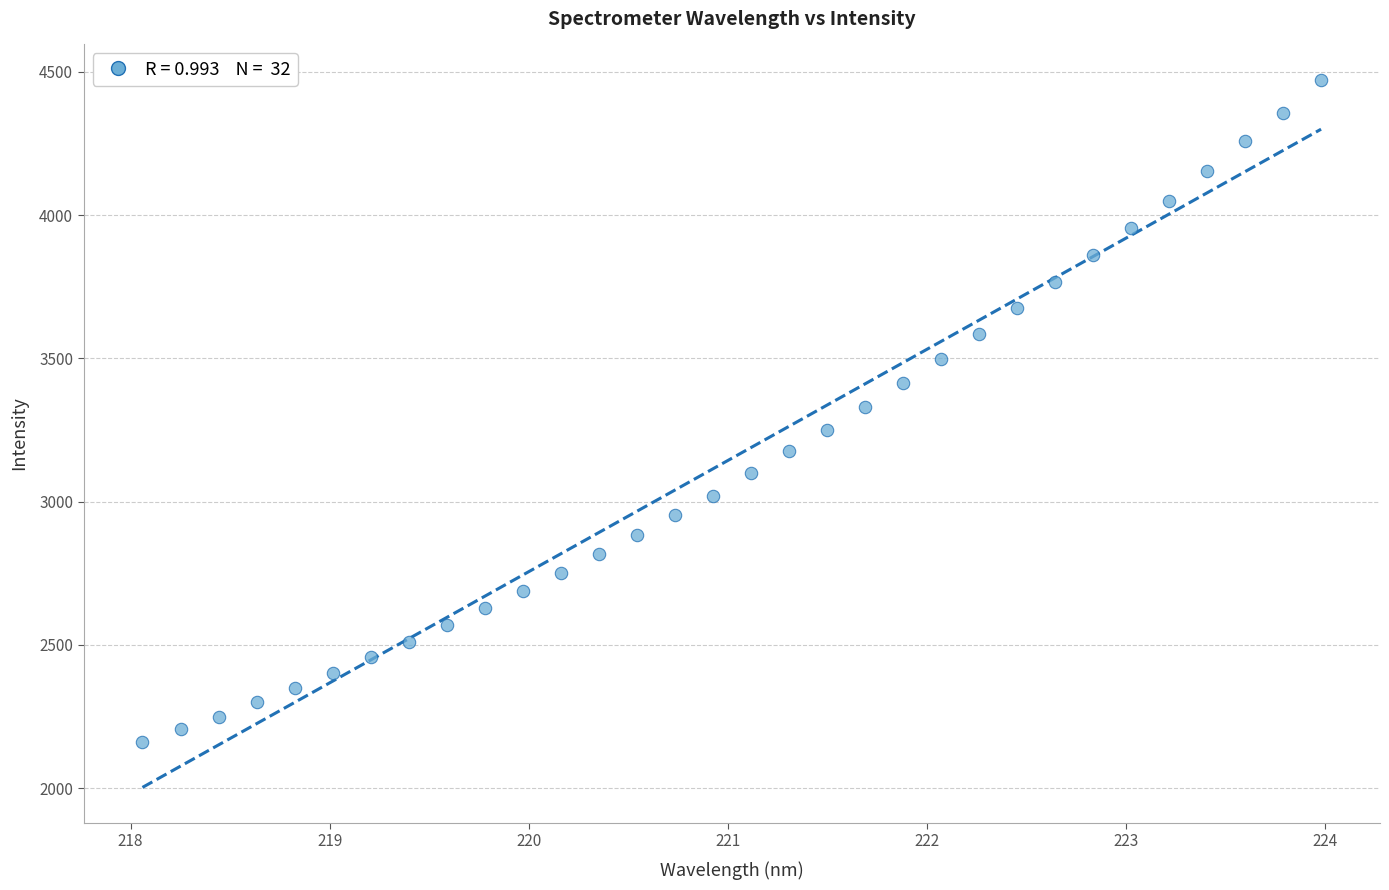

What is the range of Y values (max minus min)?

2312.4